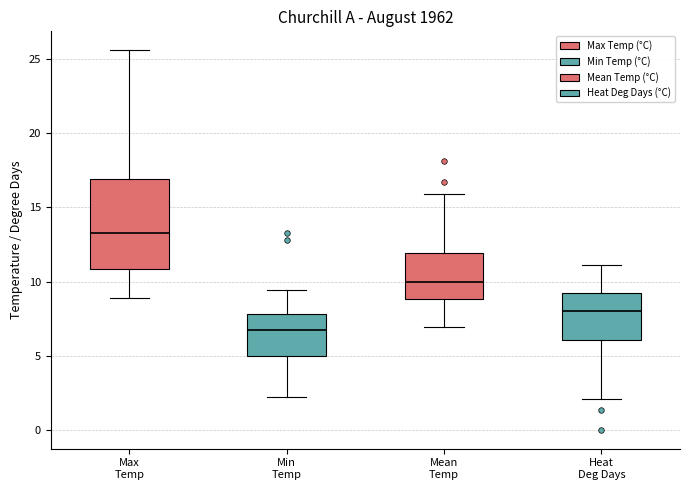

Where does the median line of the box for Mean Temp sit on the y-axis? The values are not printed on the chart, so give them approximately, as read against the axis.

10.0